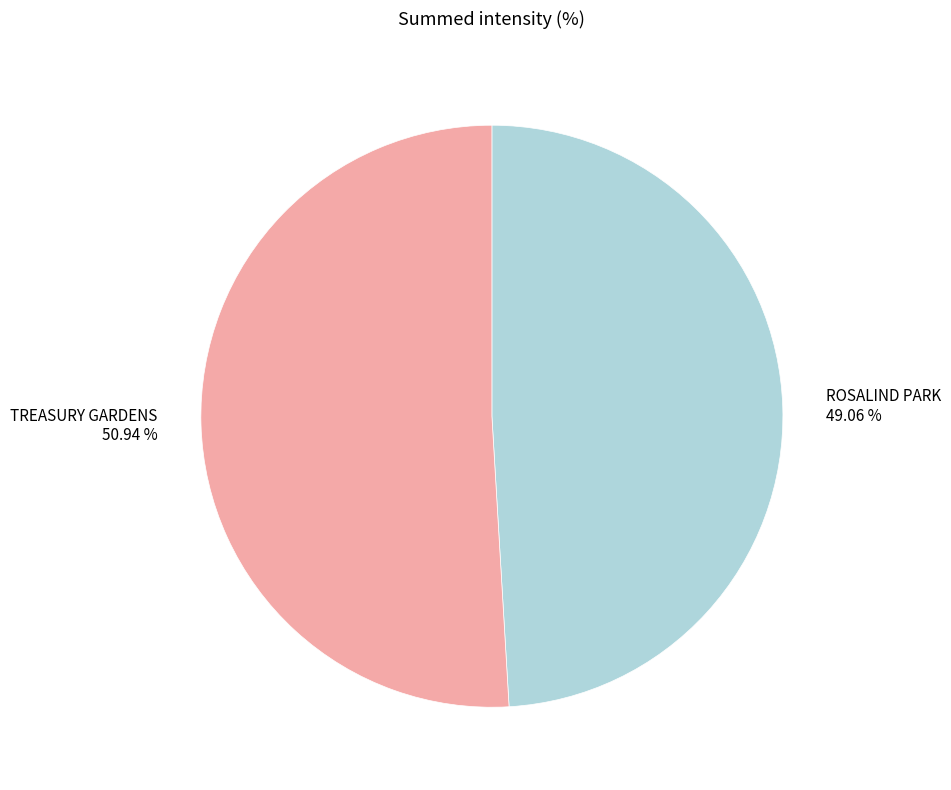

To the nearest percent, what portion does TREASURY GARDENS represent?

51%